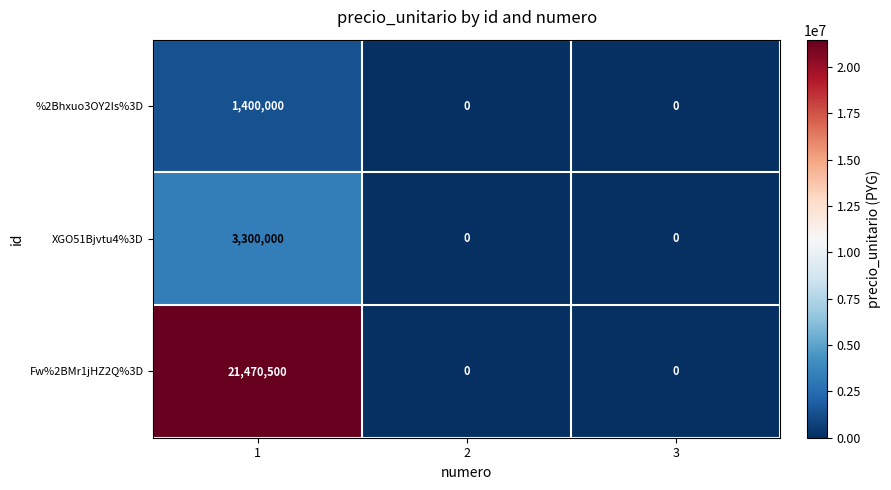

What is the difference between the highest and lowest values at 1?

20070500